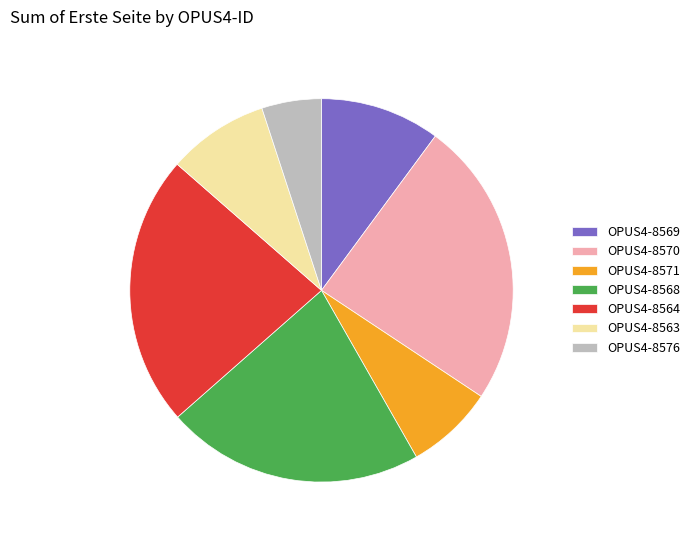

Which category has the smallest portion of the pie?

OPUS4-8576